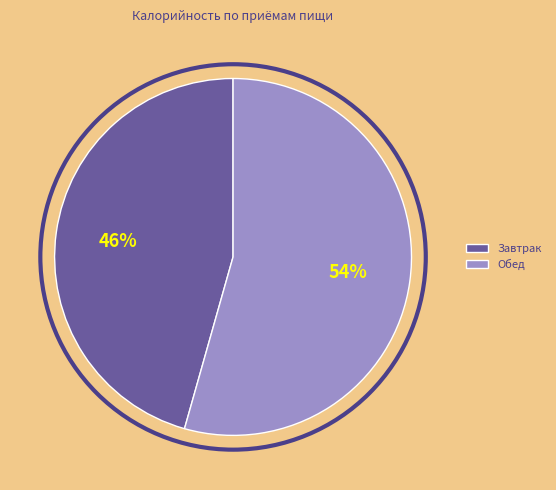

Which category has the biggest portion of the pie?

Обед